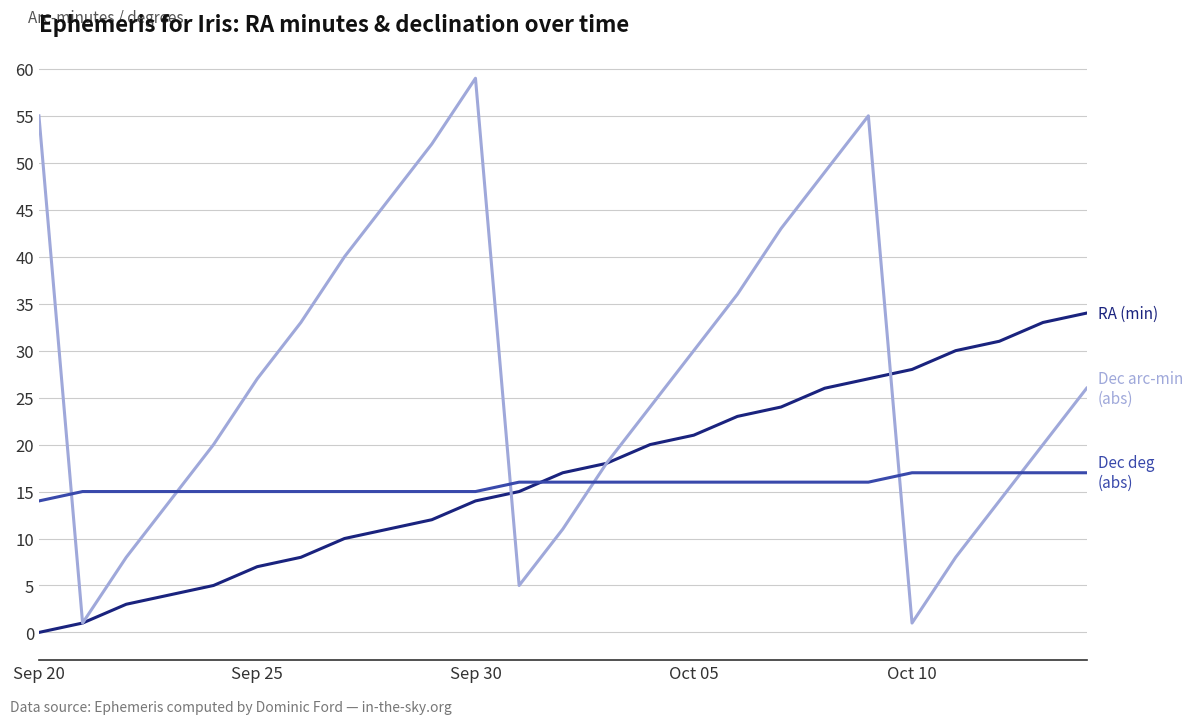

What is the maximum value shown in the chart?

59